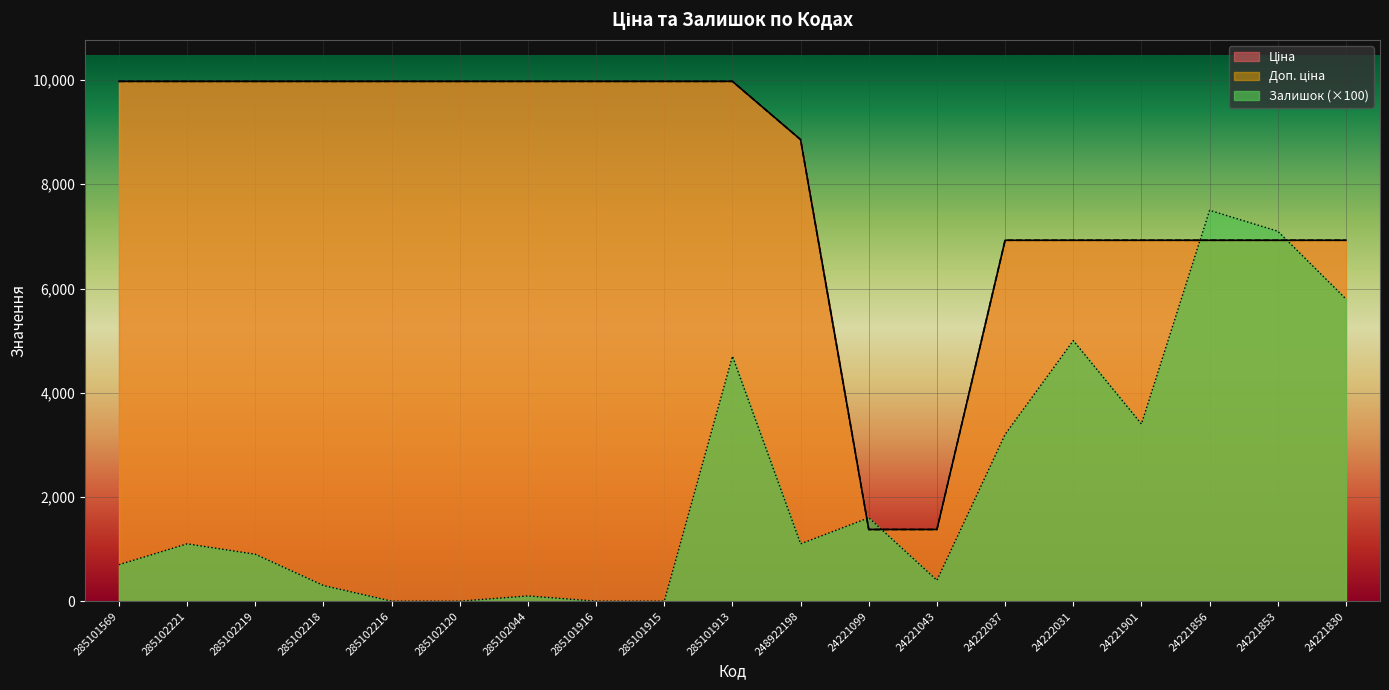

Reading right to left, what are all the values shown in this chart?

Ціна: 24221830=6925.7	24221853=6925.7	24221856=6925.7	24221901=6925.7	24222031=6925.7	24222037=6925.7	24221043=1375.4	24221099=1375.4	248922198=8856.7	285101913=9975.0	285101915=9975.0	285101916=9975.0	285102044=9975.0	285102120=9975.0	285102216=9975.0	285102218=9975.0	285102219=9975.0	285102221=9975.0	285101569=9975.0
Доп. ціна: 24221830=6925.7	24221853=6925.7	24221856=6925.7	24221901=6925.7	24222031=6925.7	24222037=6925.7	24221043=1375.0	24221099=1375.0	248922198=8856.7	285101913=9975.0	285101915=9975.0	285101916=9975.0	285102044=9975.0	285102120=9975.0	285102216=9975.0	285102218=9975.0	285102219=9975.0	285102221=9975.0	285101569=9975.0
Залишок: 24221830=5800.0	24221853=7100.0	24221856=7500.0	24221901=3400.0	24222031=5000.0	24222037=3200.0	24221043=400.0	24221099=1600.0	248922198=1100.0	285101913=4700.0	285101915=0.0	285101916=0.0	285102044=100.0	285102120=0.0	285102216=0.0	285102218=300.0	285102219=900.0	285102221=1100.0	285101569=700.0